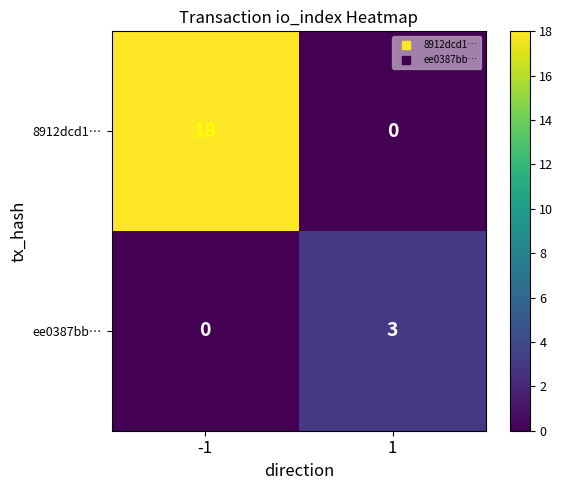

The value of ee0387bb… at -1 is 0. True or false?

True